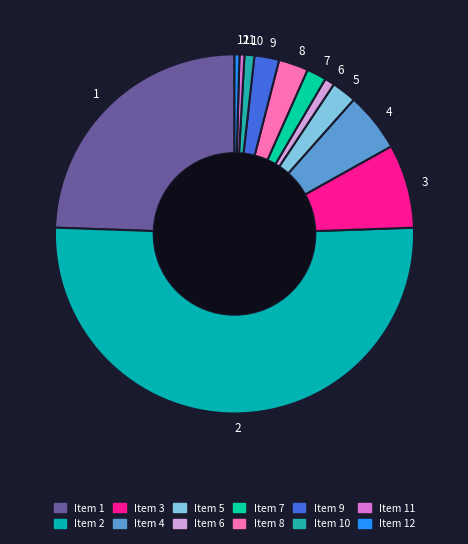

Which category accounts for the majority?

2